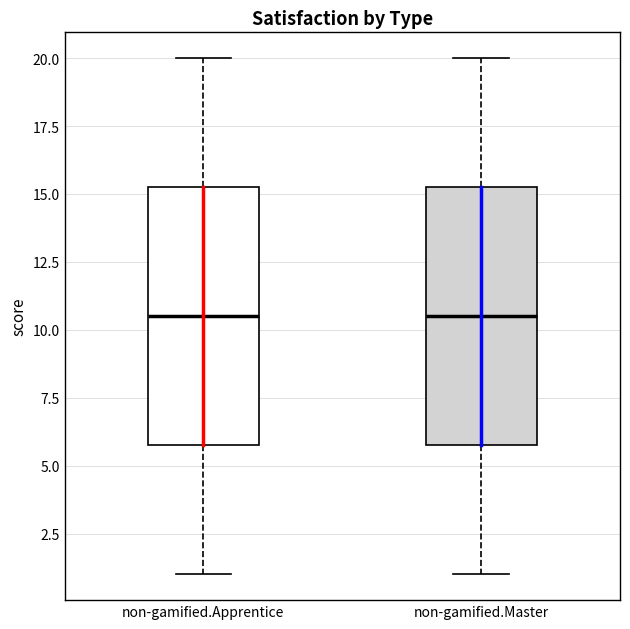

Reading left to right, transcribe this box plot: for each box, give where its median line is, the range the box spans, and where its two whiskers end, as read against the y-axis. The values are not printed on the chart, so give them approximately, as read against the axis.

non-gamified.Apprentice: median 10.5, box 6.0 to 15.5, whiskers 1.0 to 20.0
non-gamified.Master: median 10.5, box 6.0 to 15.5, whiskers 1.0 to 20.0